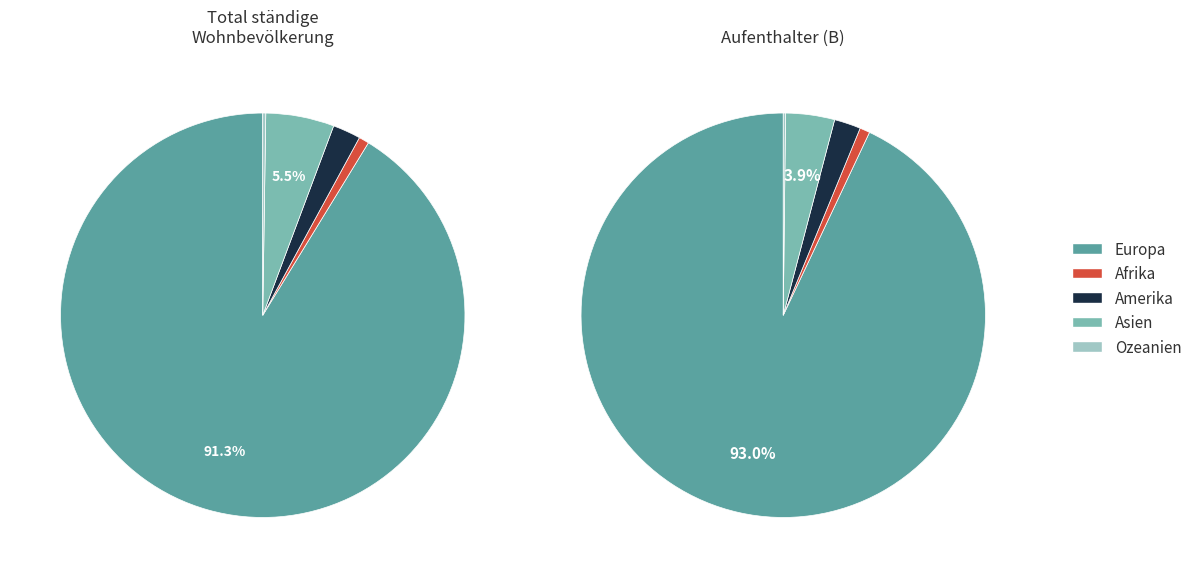

Rank the categories by value from lowest to highest.

Ozeanien, Afrika, Amerika, Asien, Europa